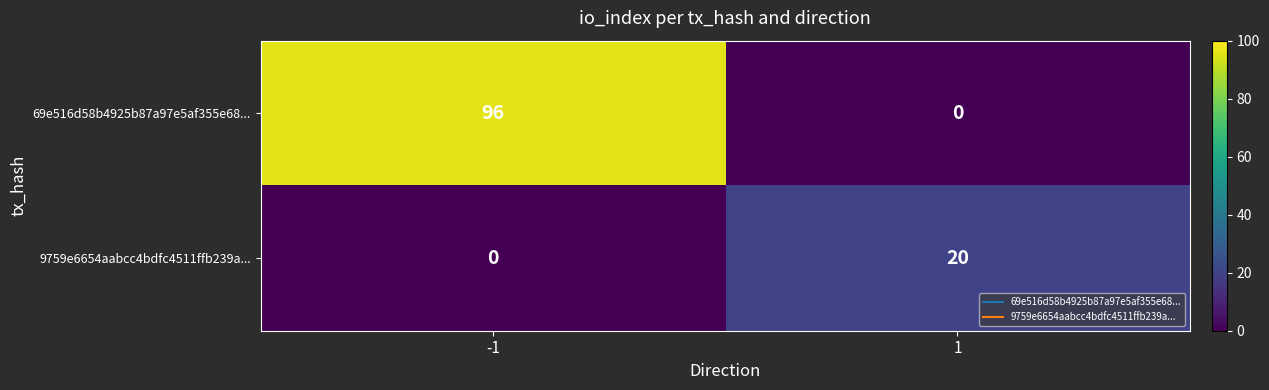

What is the difference between the 69e516d58b4925b87a97e5af355e68... values at -1 and 1?

96